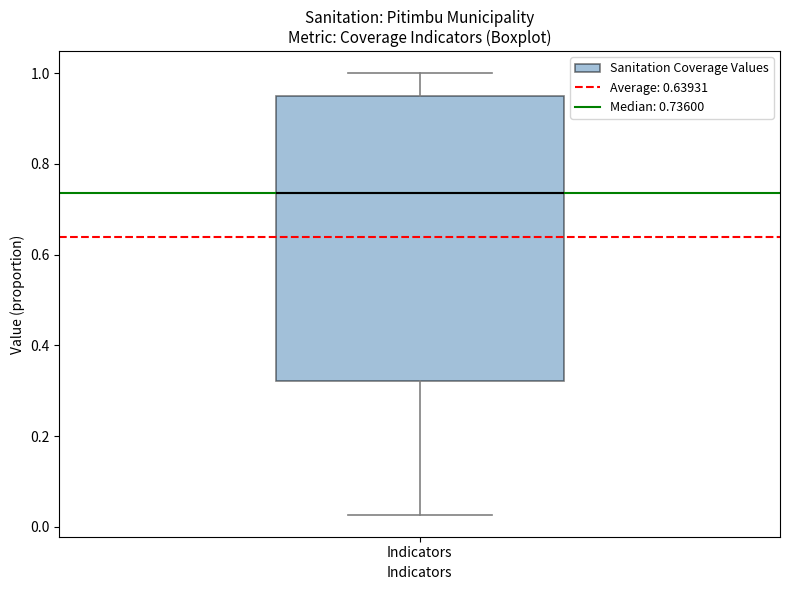

Read this box plot against the y-axis: the position of the median line, the range covered by the box, and the ends of both whiskers. The values are not printed on the chart, so give them approximately, as read against the axis.

median 0.74, box 0.32 to 0.96, whiskers 0.02 to 1.00